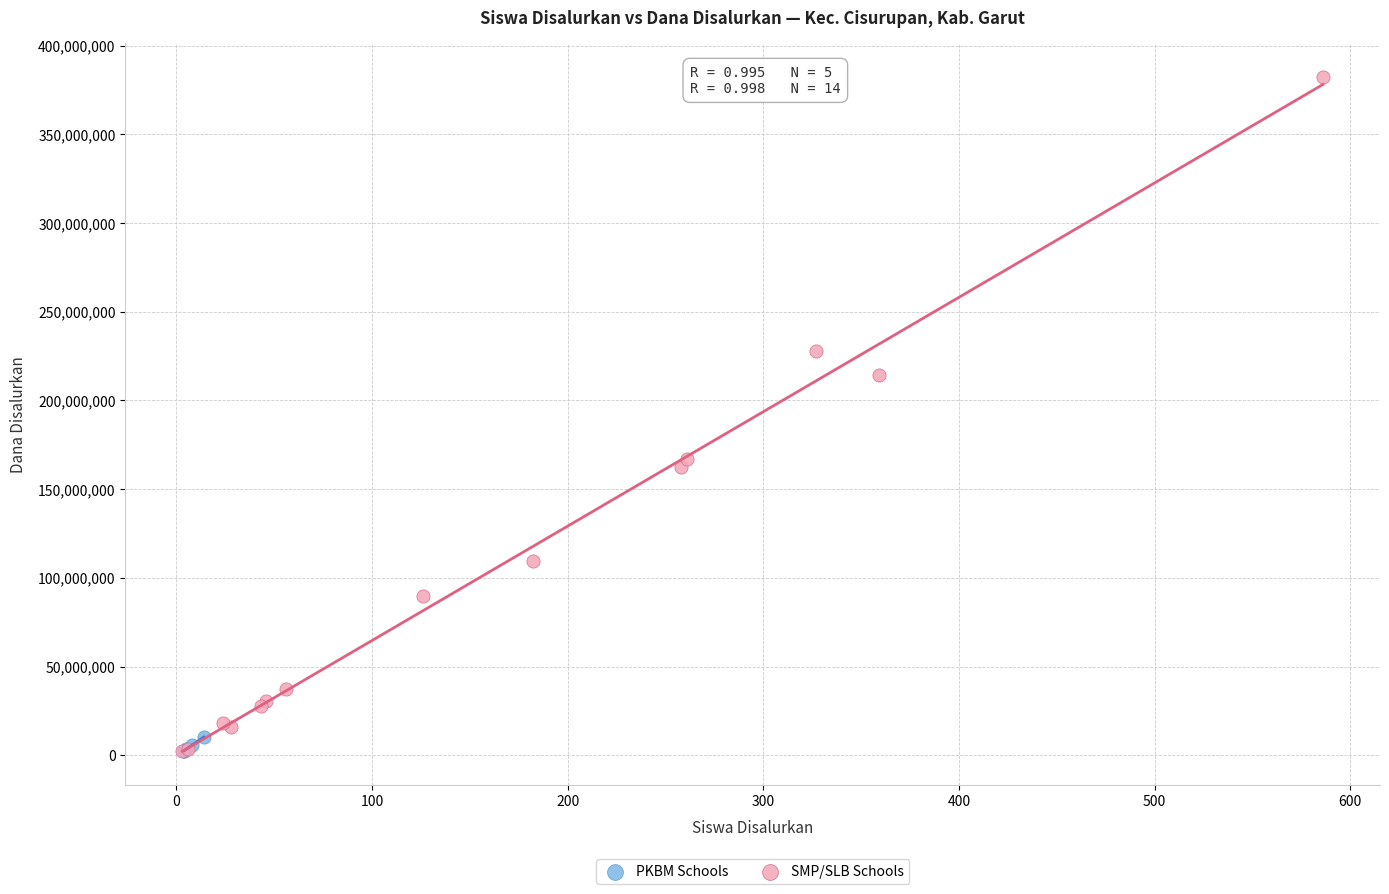

What are all the series names shown in the legend?

PKBM Schools, SMP/SLB Schools